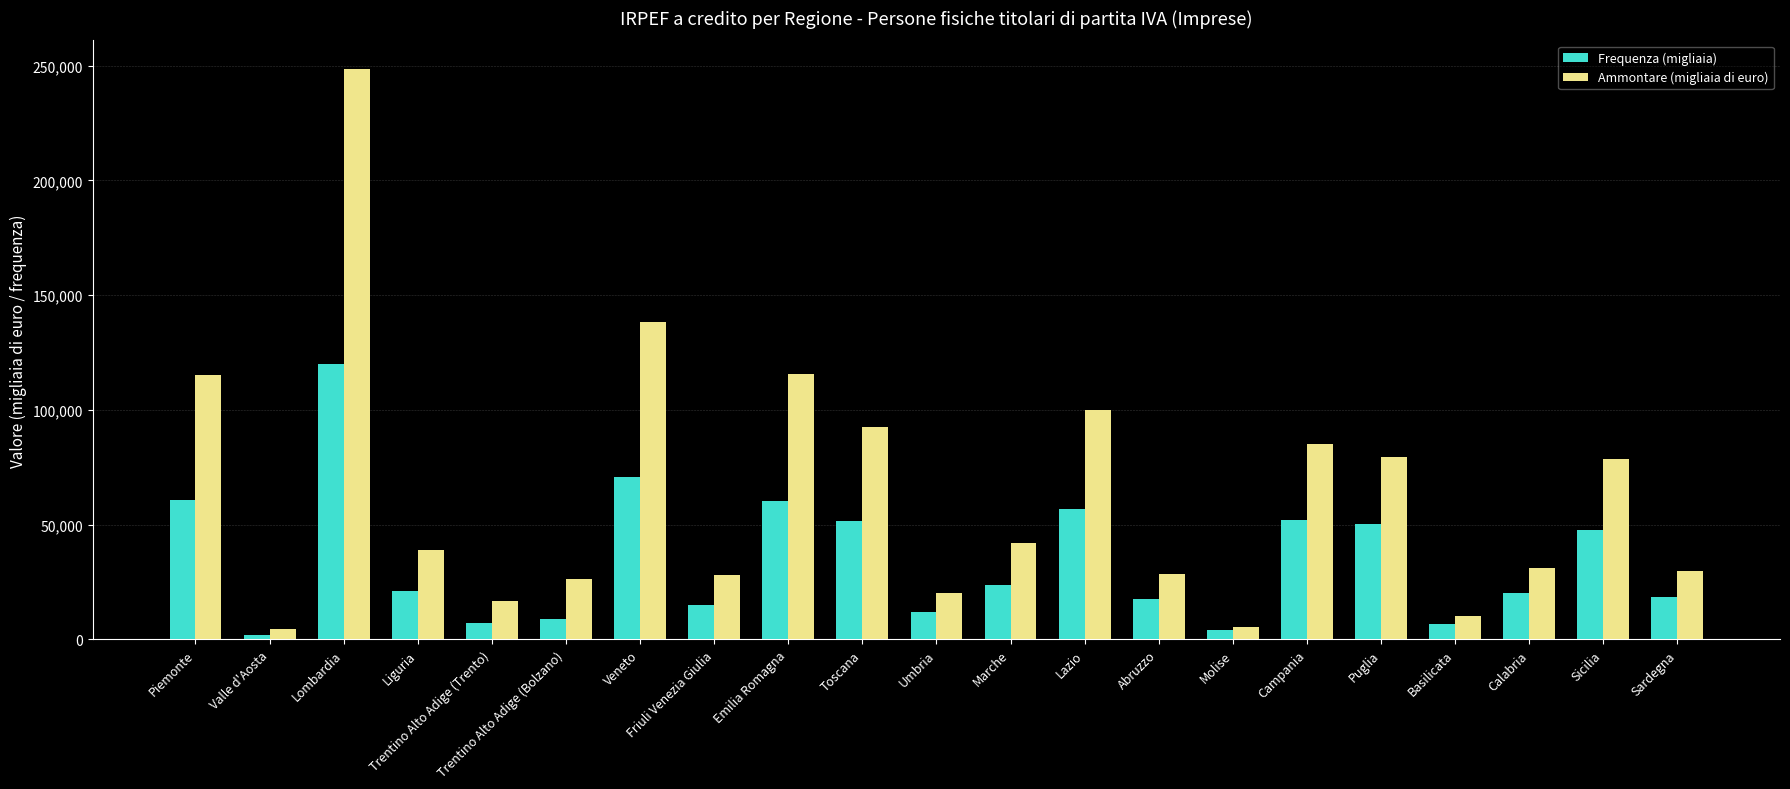

Where does the Frequenza (migliaia) series first go above 21208?

Piemonte